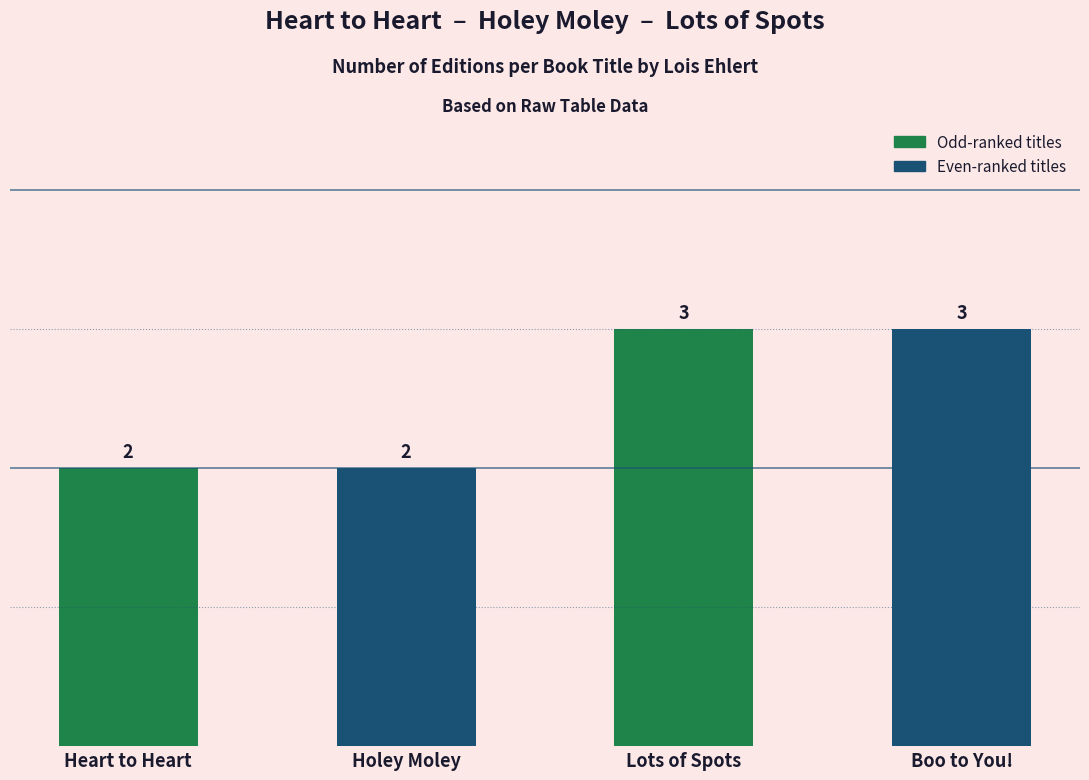

What is the label of the 2nd bar from the right?

Lots of Spots